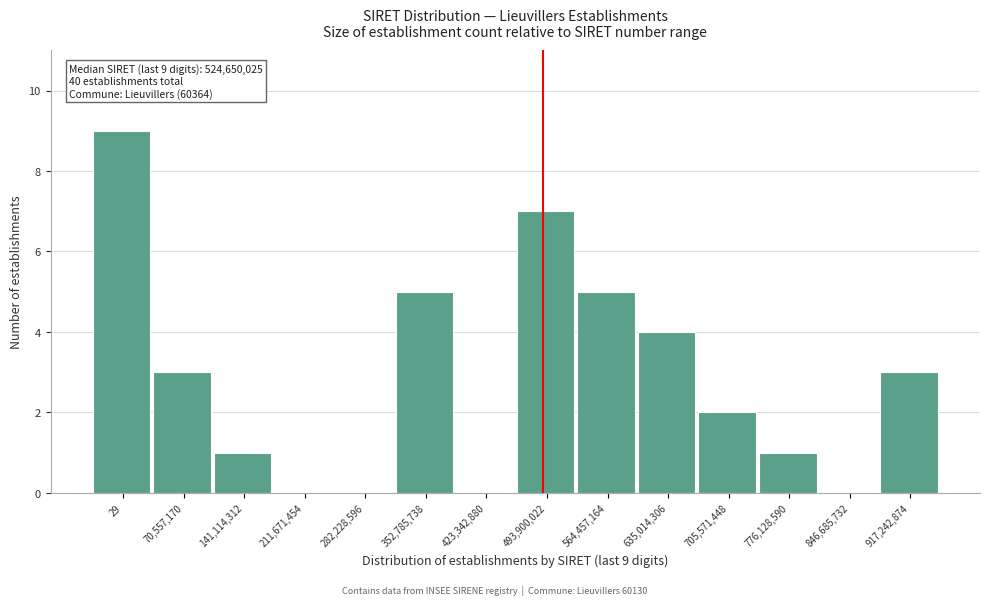

Reading left to right, list all the values displayed in this chart.

29=9	70,557,170=3	141,114,312=1	211,671,454=0	282,228,596=0	352,785,738=5	423,342,880=0	493,900,022=7	564,457,164=5	635,014,306=4	705,571,448=2	776,128,590=1	846,685,732=0	917,242,874=3